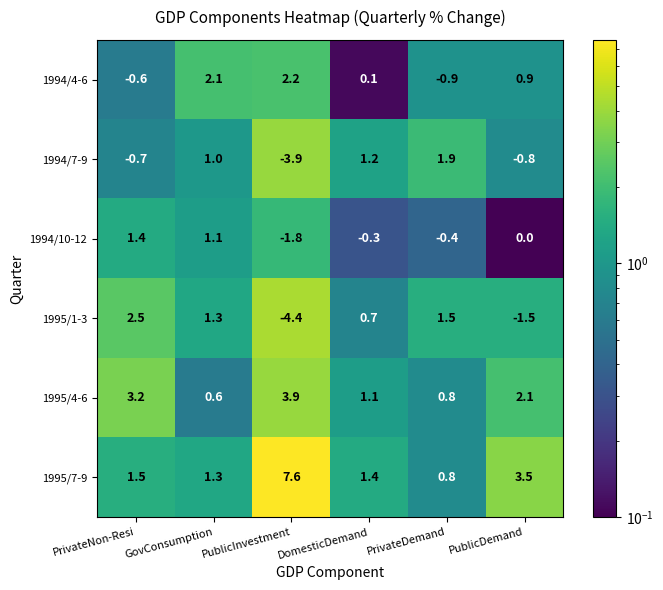

At PublicDemand, list the series in order from smallest to largest.

1995/1-3, 1994/7-9, 1994/10-12, 1994/4-6, 1995/4-6, 1995/7-9